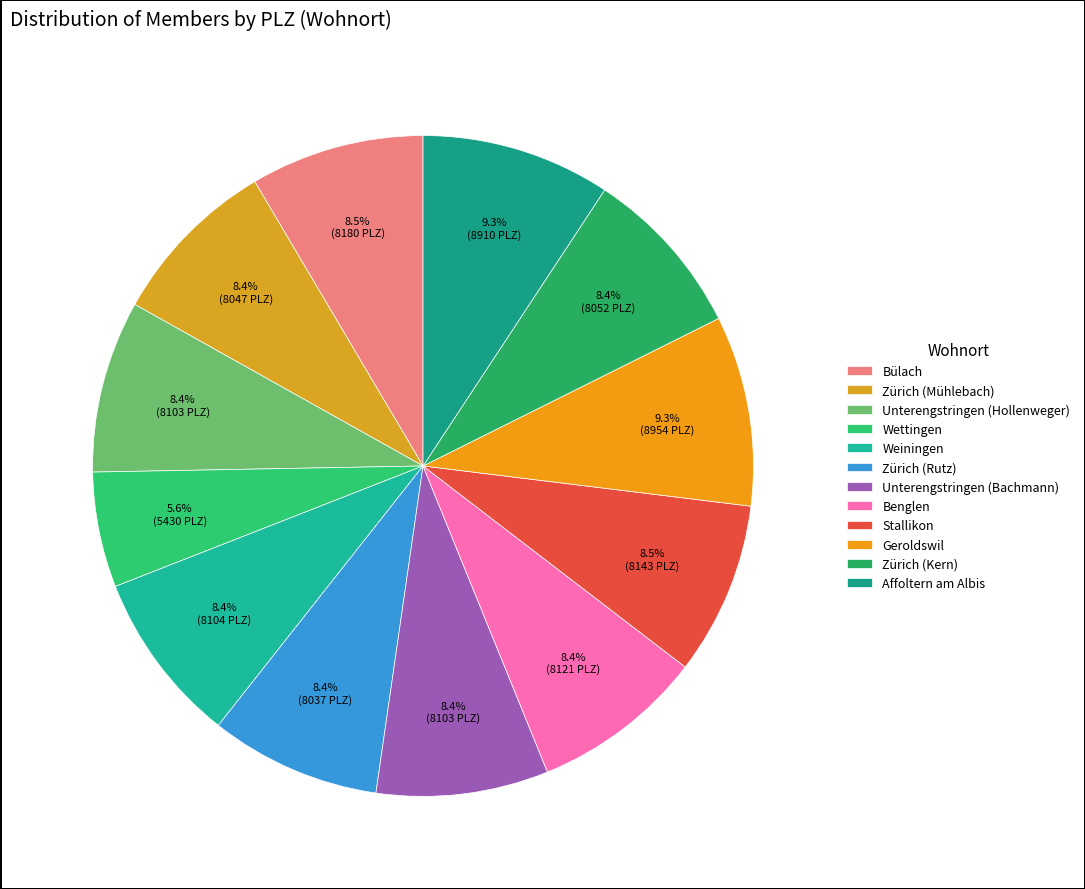

Is it true that Zürich (Kern) is 8% of the pie?

True